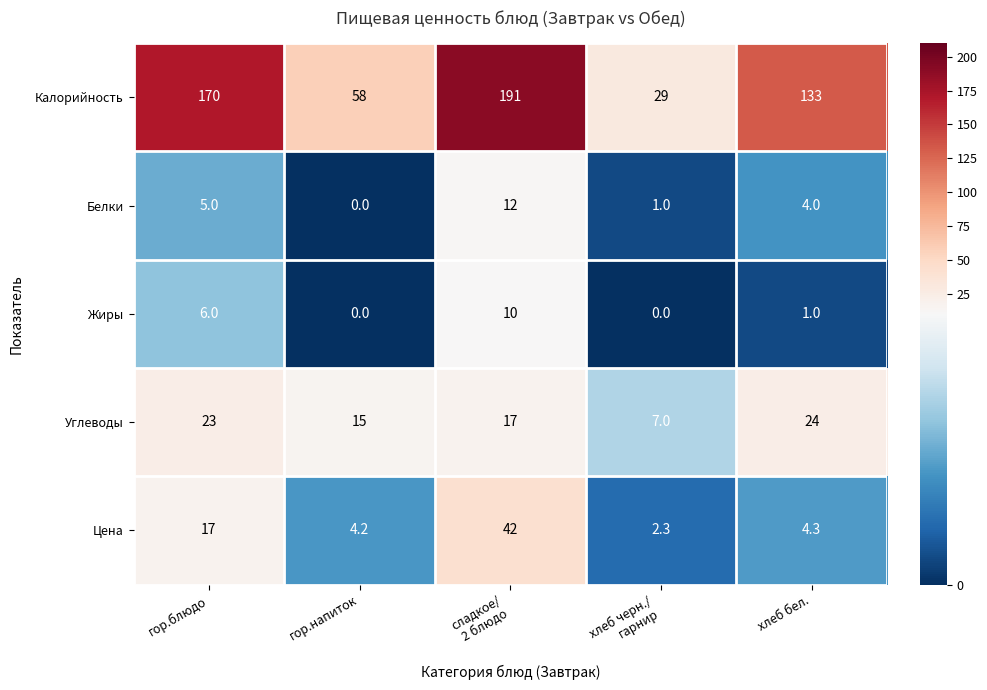

What is the sum of all Белки values?

22.0